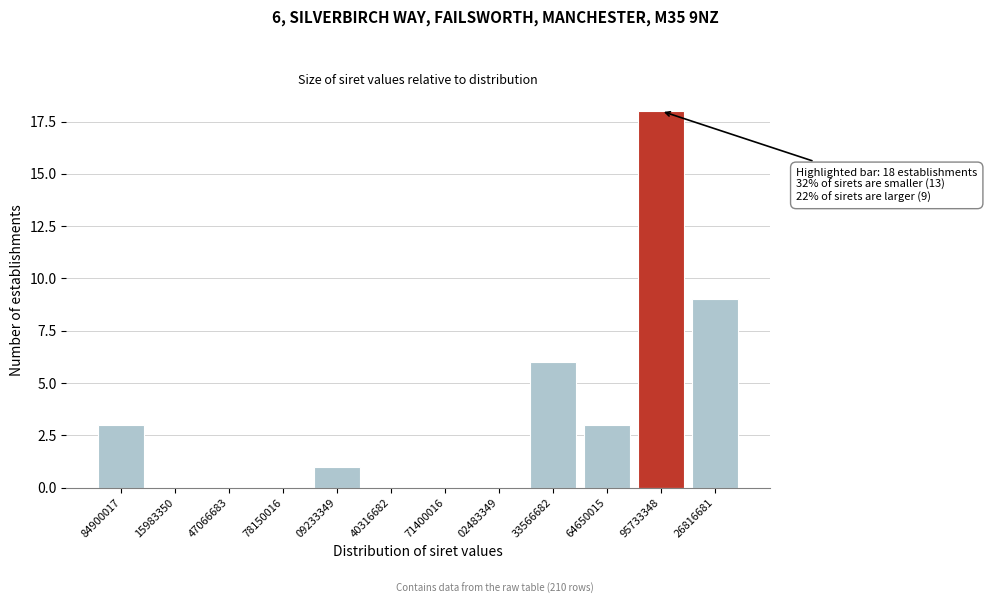

Reading left to right, what are all the values shown in this chart?

84900017=3	15983350=0	47066683=0	78150016=0	09233349=1	40316682=0	71400016=0	02483349=0	33566682=6	64650015=3	95733348=18	26816681=9